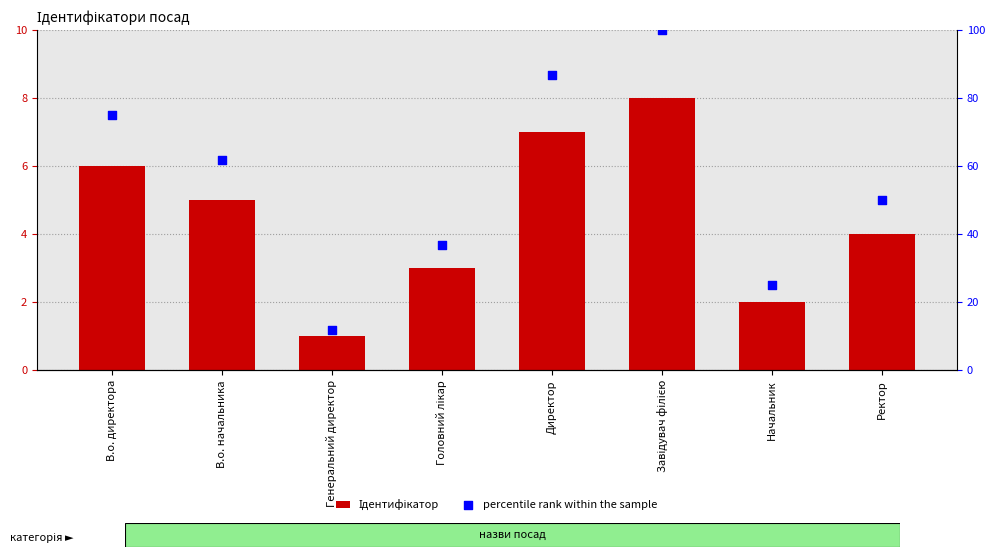

What are all the series names shown in the legend?

Ідентифікатор, percentile rank within the sample